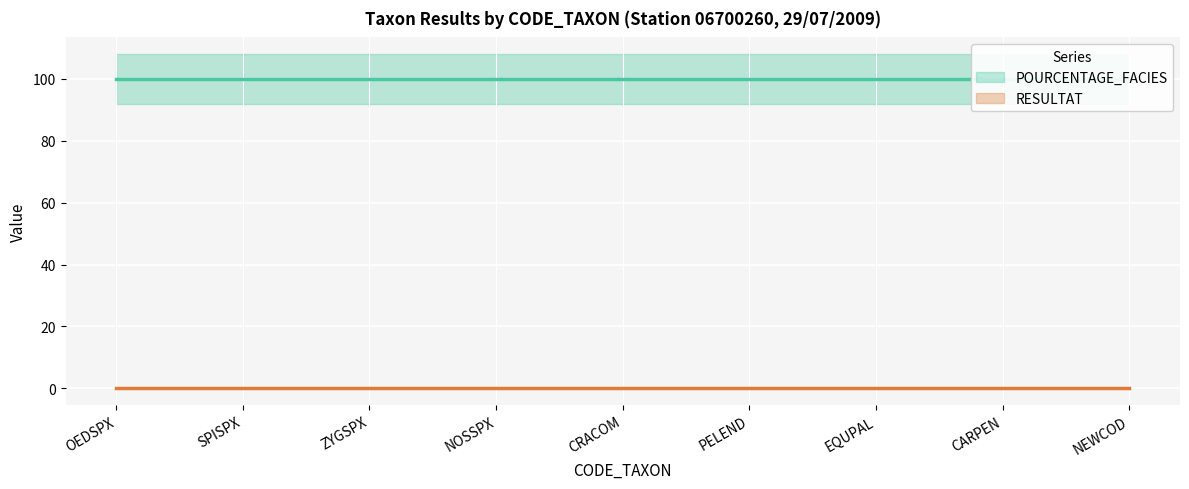

Is the value of RESULTAT at CARPEN greater than the value of POURCENTAGE_FACIES at CARPEN?

No